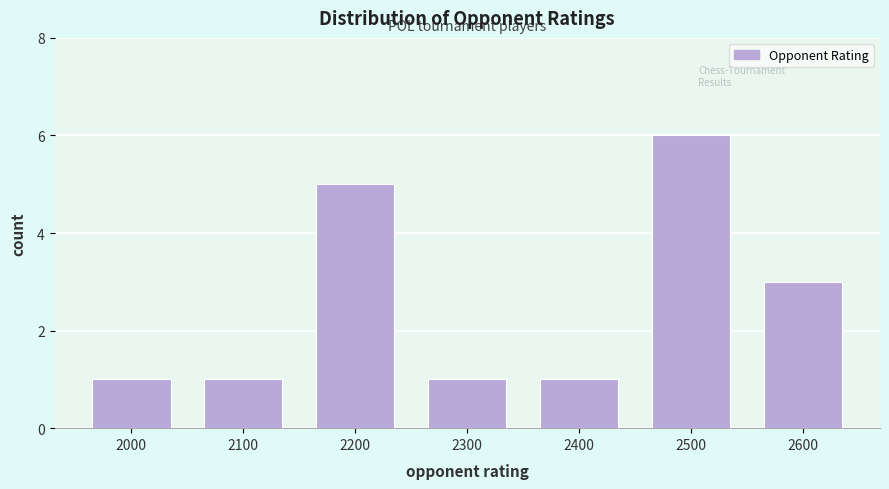

Which range on the x-axis has the tallest bar?

2450 to 2550